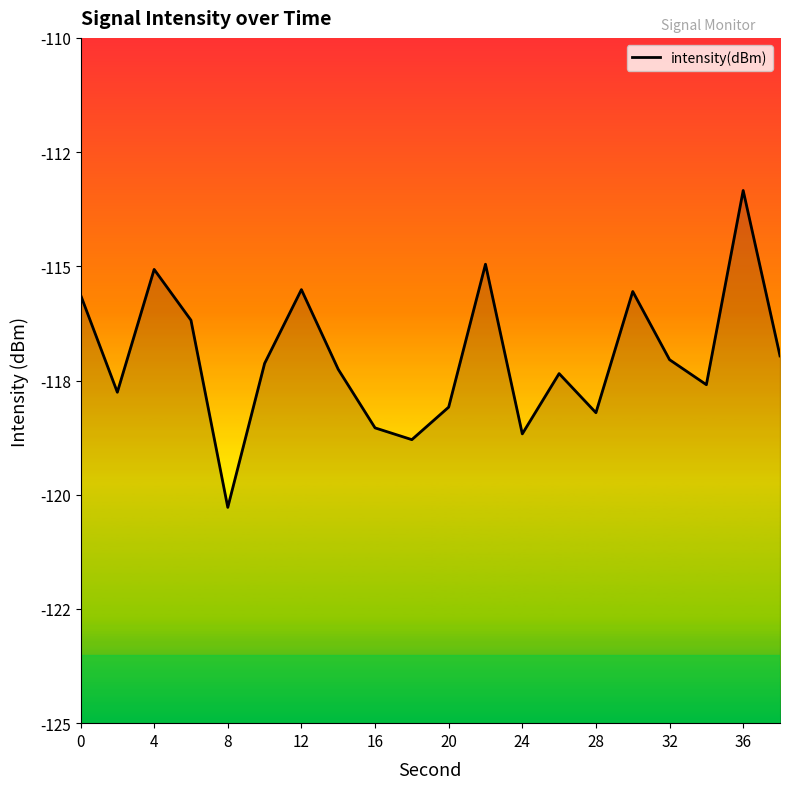

What is the smallest value displayed?

-120.3